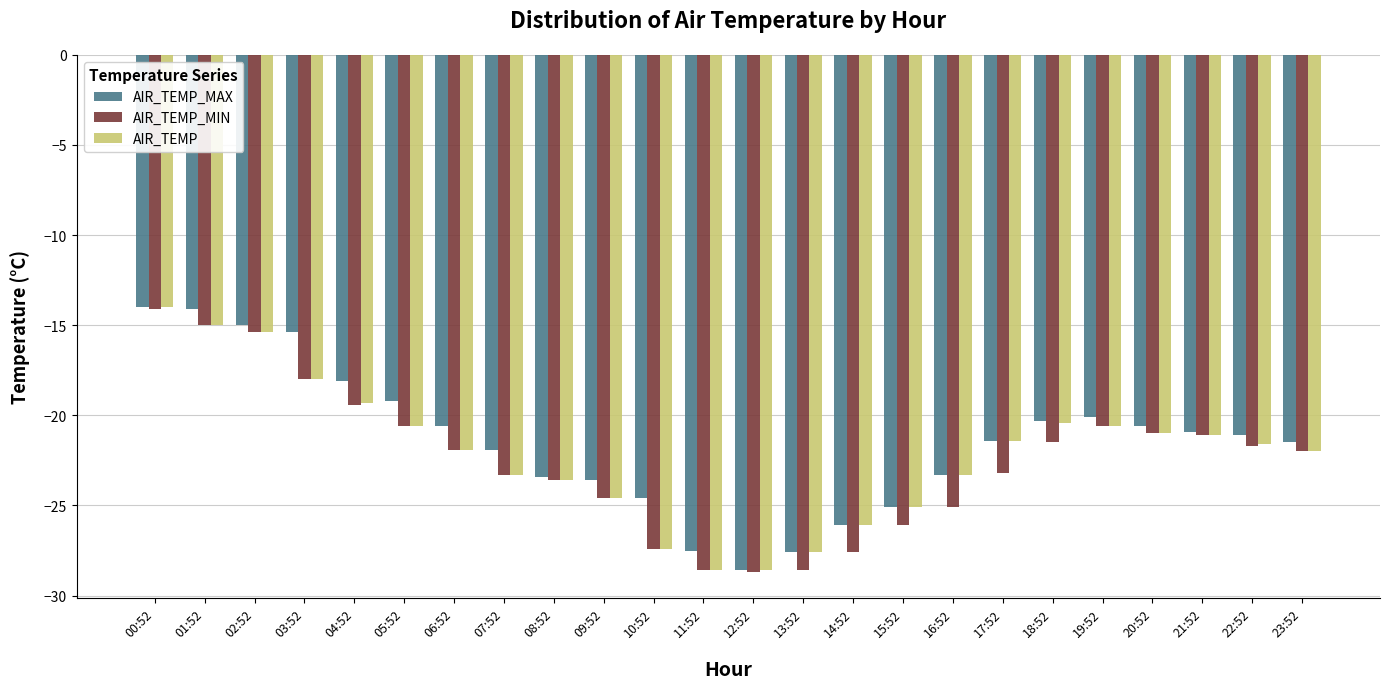

What is the total value across all series at 01:52?

-44.1